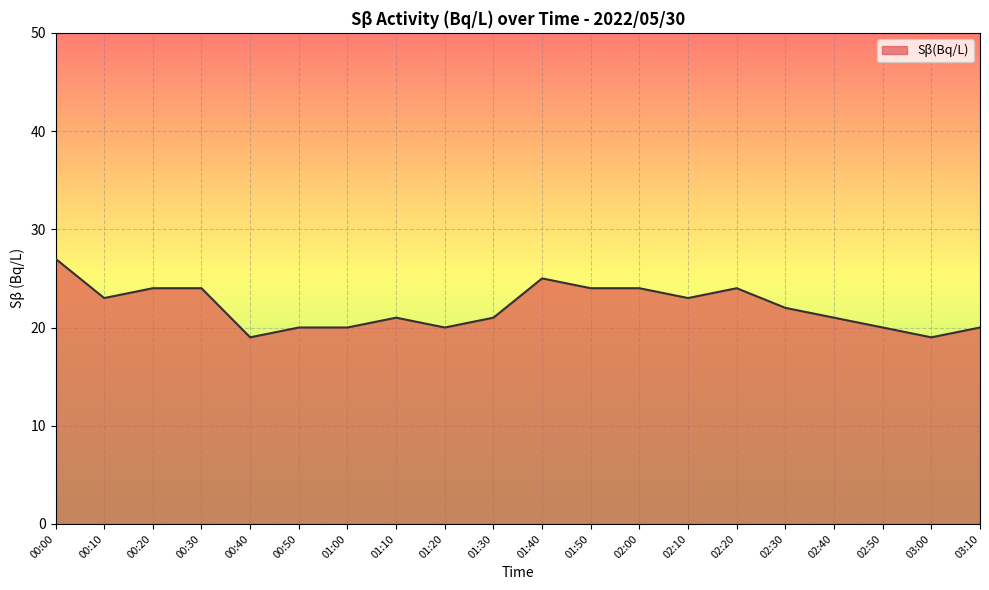

Which category has the highest value across all series?

00:00